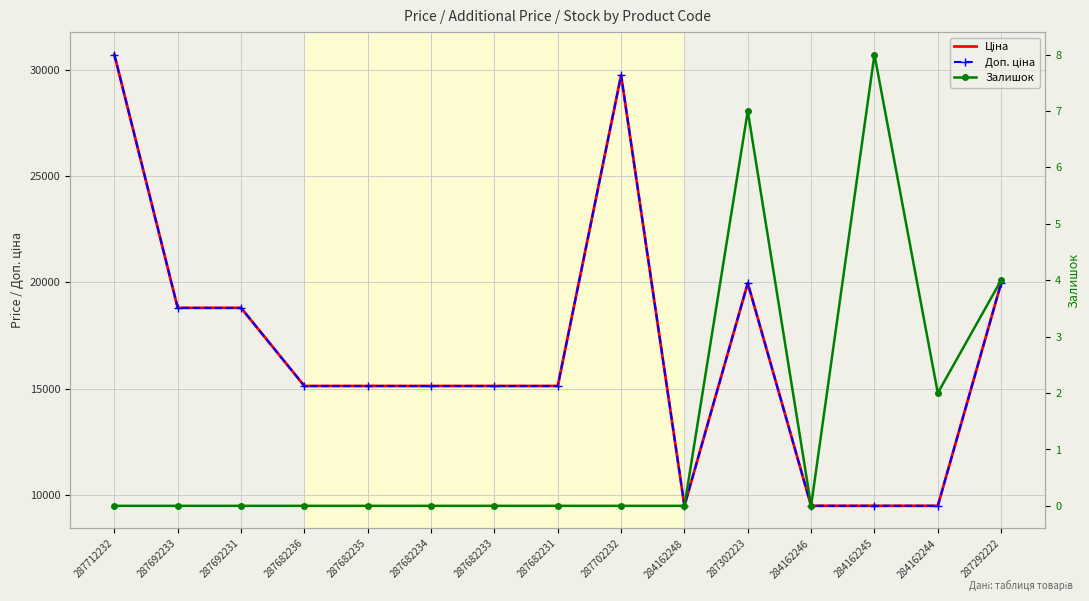

Rank the series at 287692233 from highest to lowest value.

Ціна, Доп. ціна, Залишок